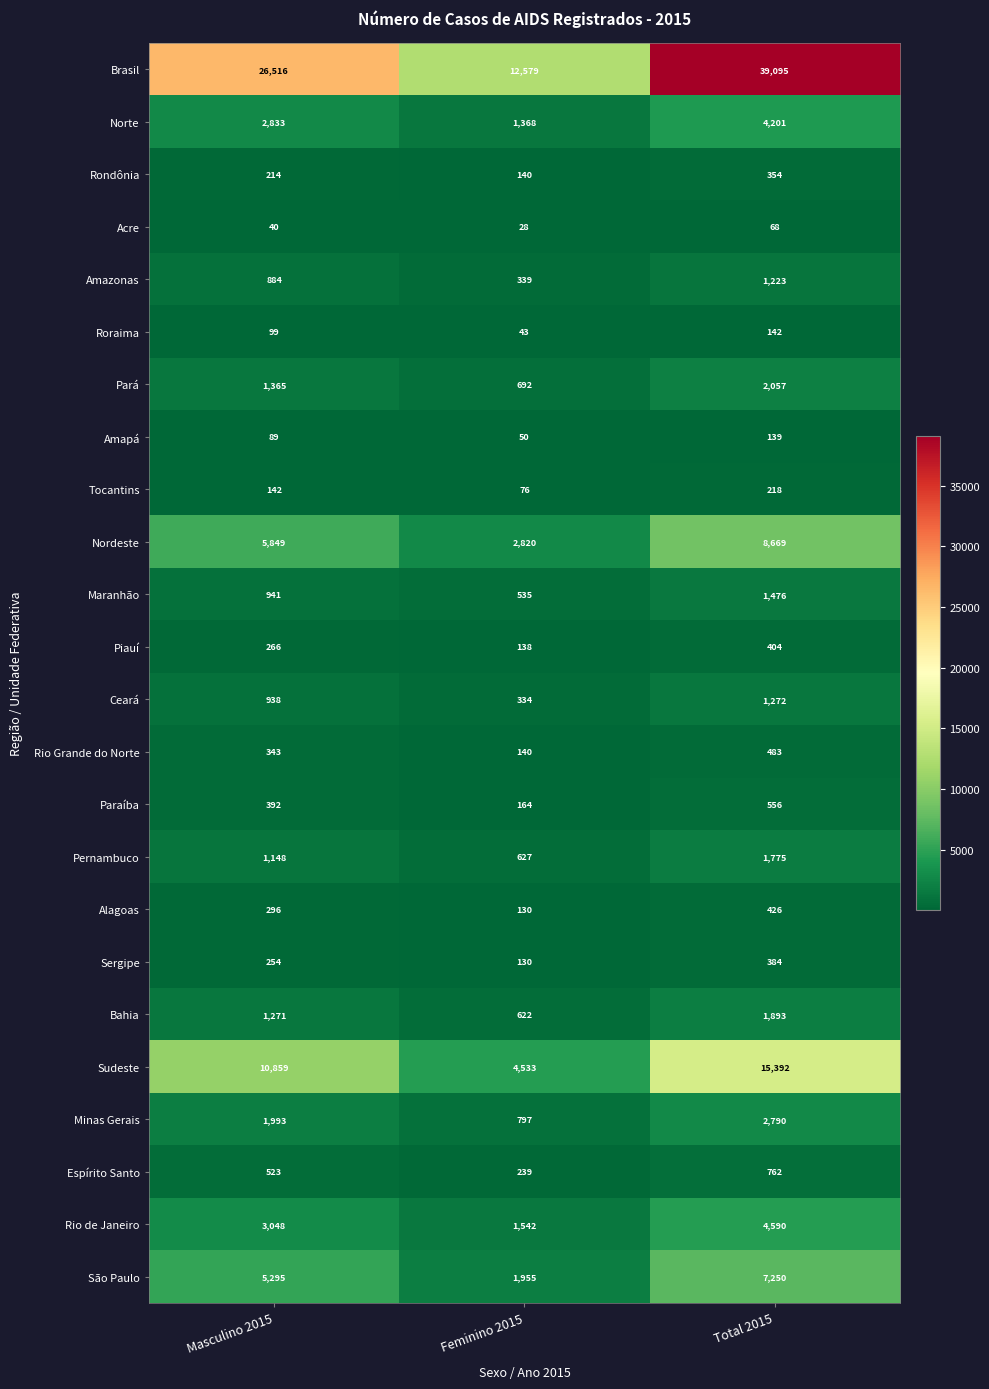

At which label does Pernambuco reach its peak?

Total 2015